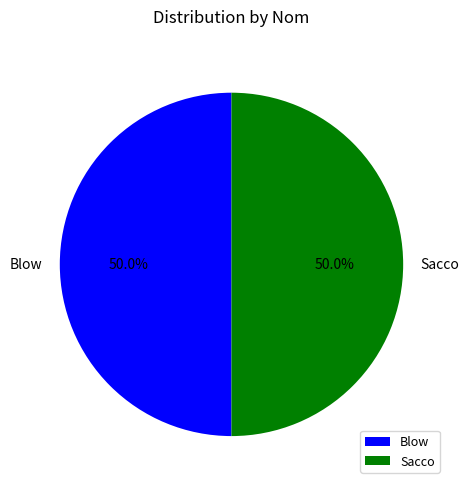

Is it true that Sacco is 50% of the pie?

True